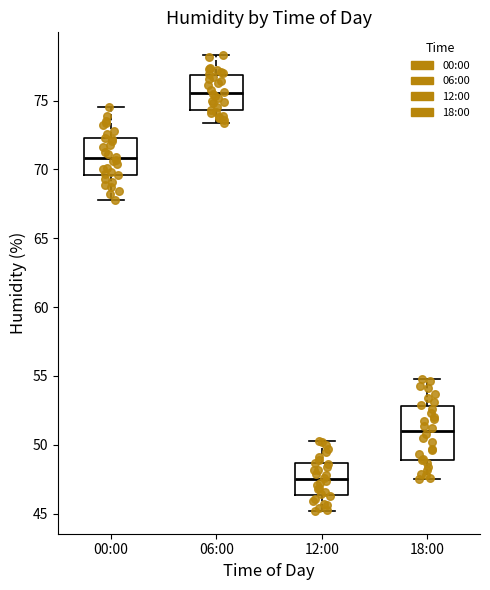

Reading left to right, transcribe this box plot: for each box, give where its median line is, the range the box spans, and where its two whiskers end, as read against the y-axis. The values are not printed on the chart, so give them approximately, as read against the axis.

00:00: median 71.0, box 69.5 to 72.5, whiskers 68.0 to 74.5
06:00: median 75.5, box 74.5 to 77.0, whiskers 73.5 to 78.5
12:00: median 47.5, box 46.5 to 48.5, whiskers 45.0 to 50.5
18:00: median 51.0, box 49.0 to 53.0, whiskers 47.5 to 55.0